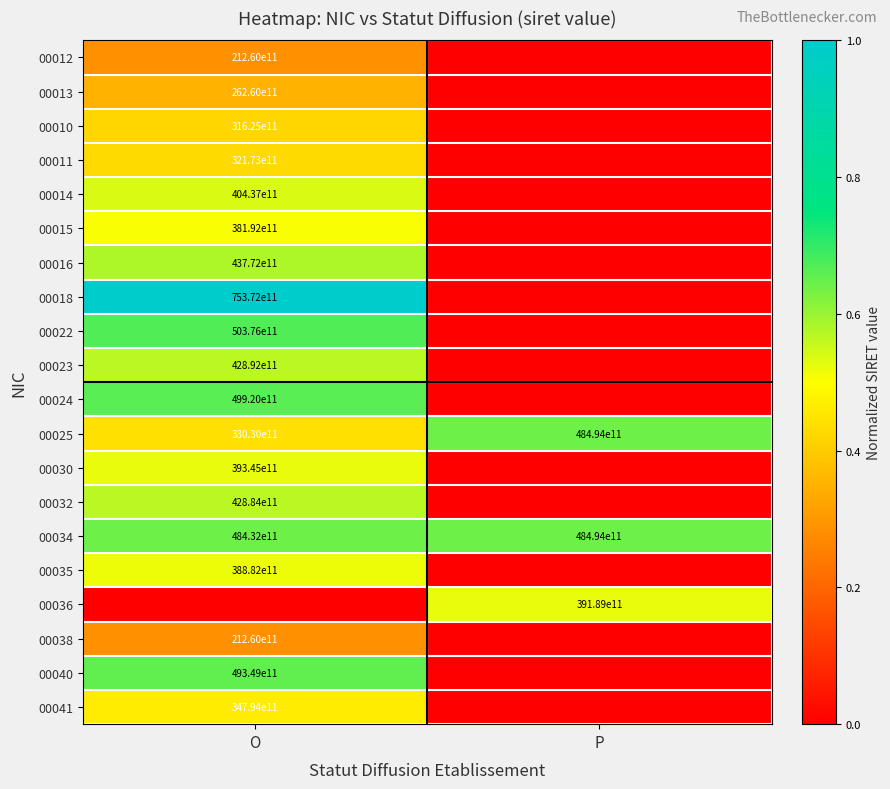

The value of 00018 at O is 75372000000000. True or false?

True